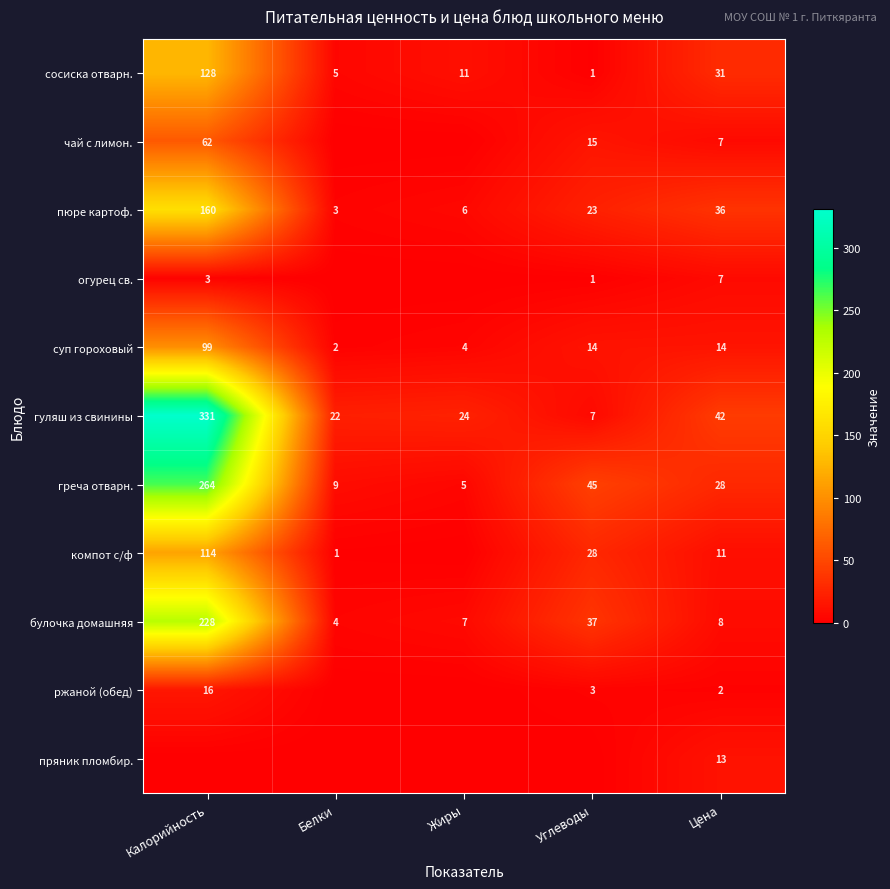

What is the sum of the греча отварн. values at Калорийность and Углеводы?

309